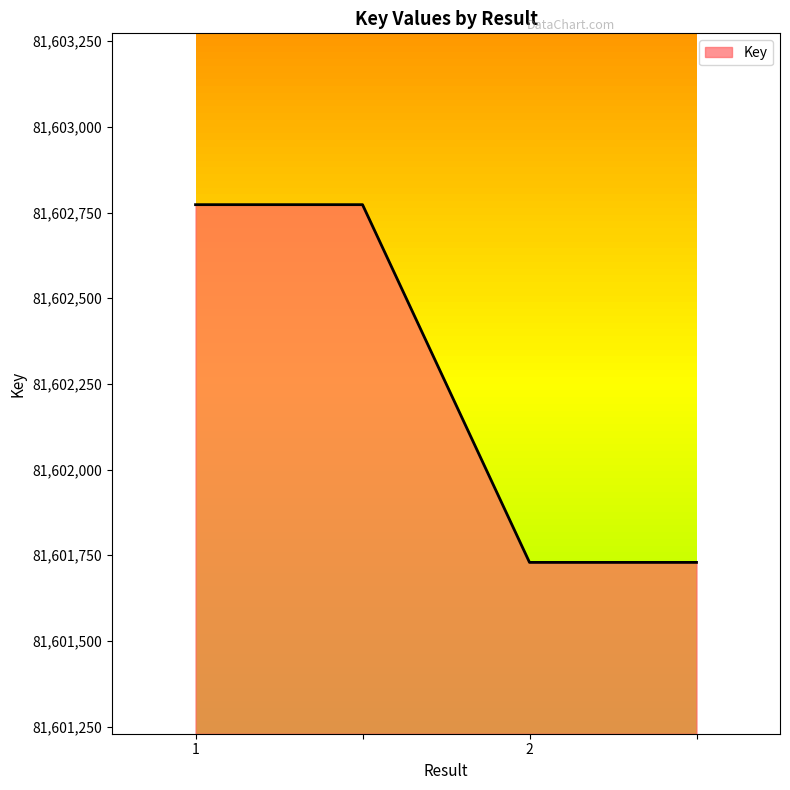

What is the sum of all values?

326409004